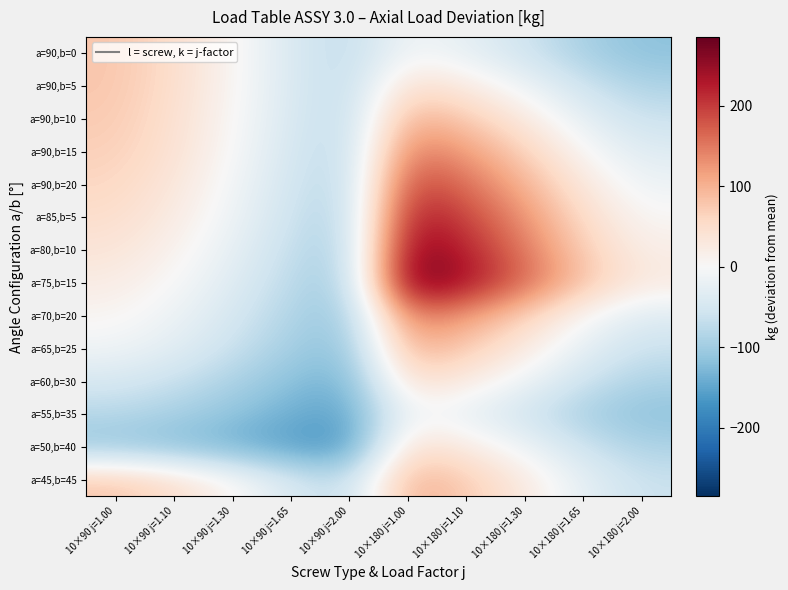

What is the difference between the highest and lowest values at 10×90 j=1.00?

190.0